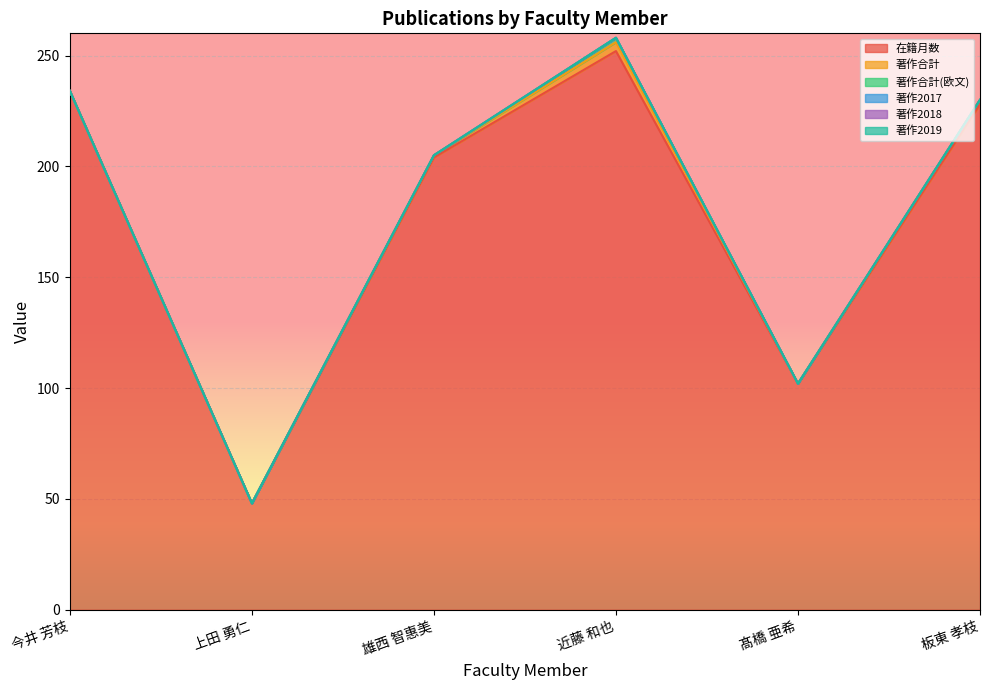

What is the total value across all series at 今井 芳枝?

234